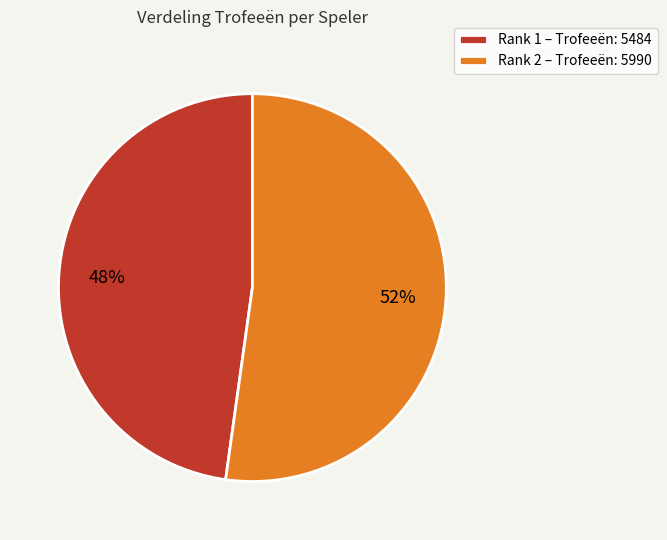

How many segments does this pie chart have?

2